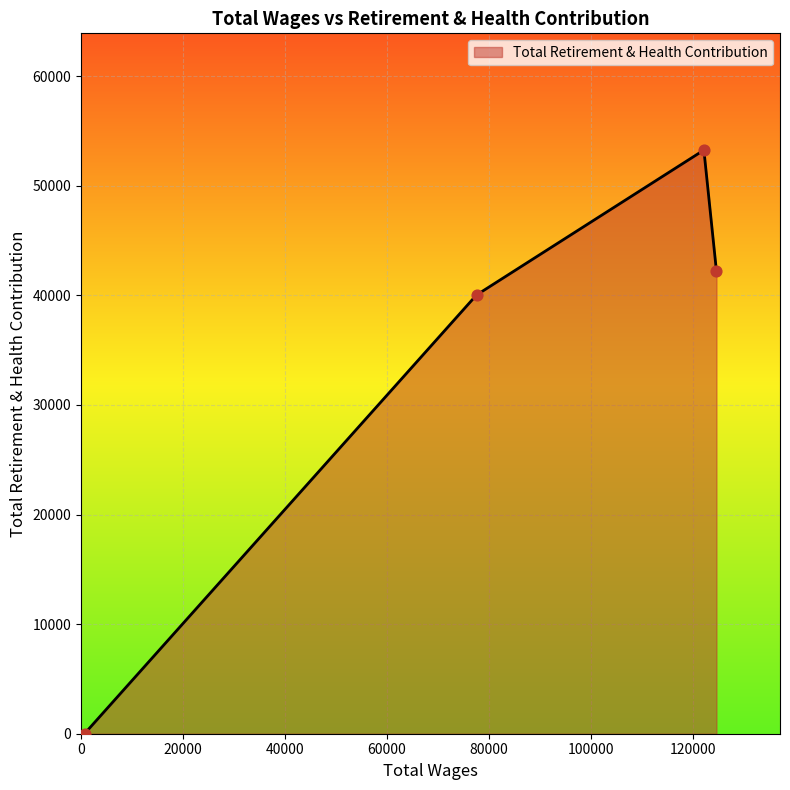

What is the difference between the second highest and minimum values?

42211